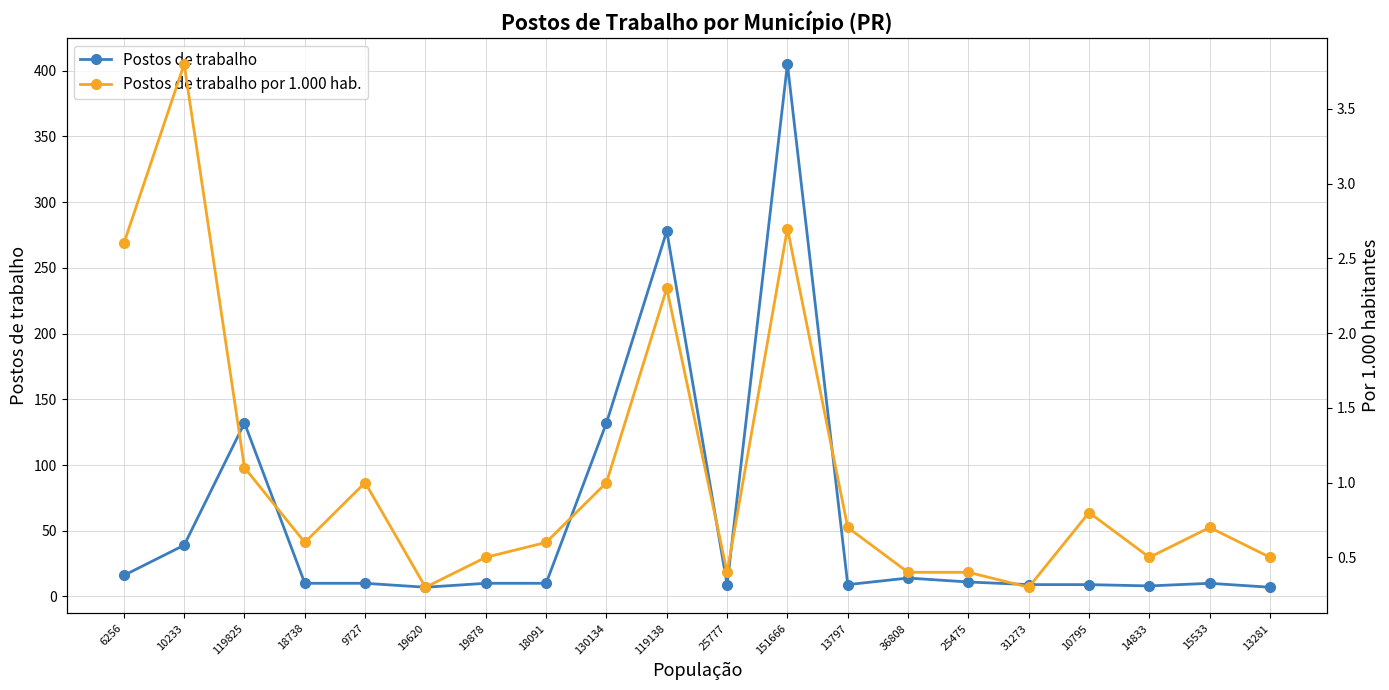

What is the label of the 14th point from the left?

36808